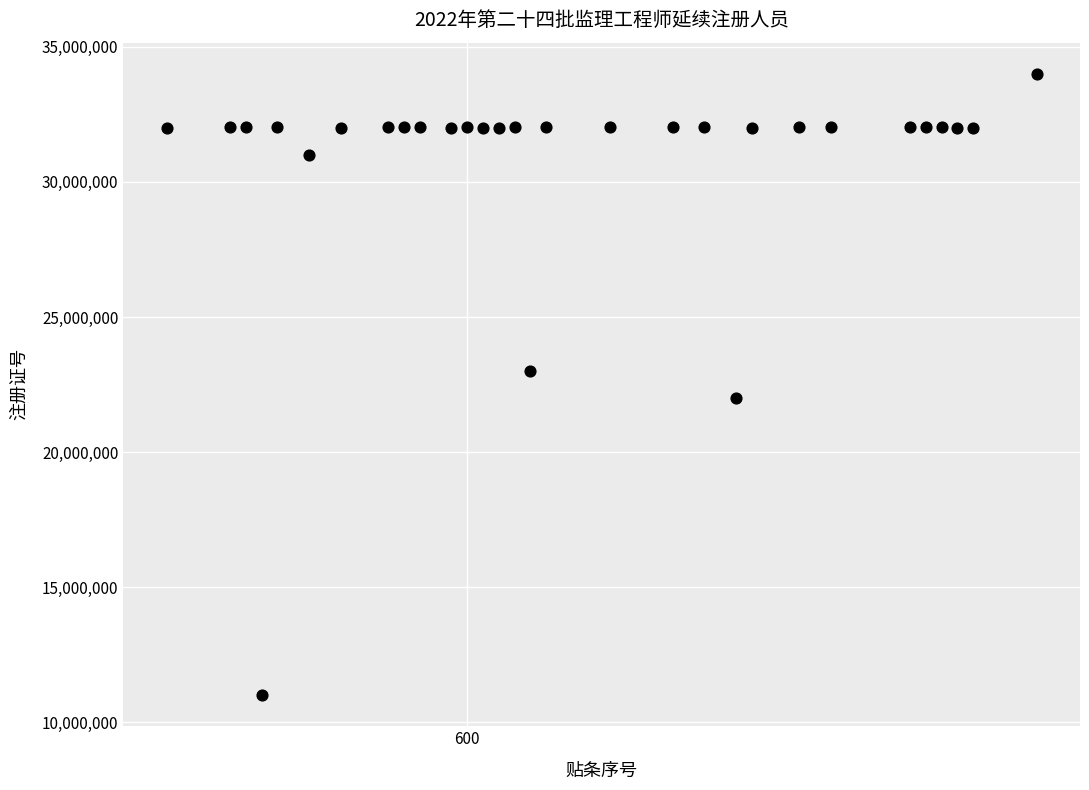

What is the range of X values (max minus min)?

55